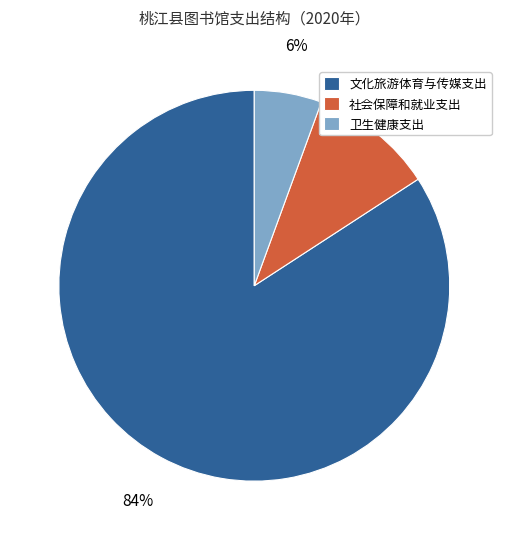

To the nearest percent, what is the average slice percentage?

33%